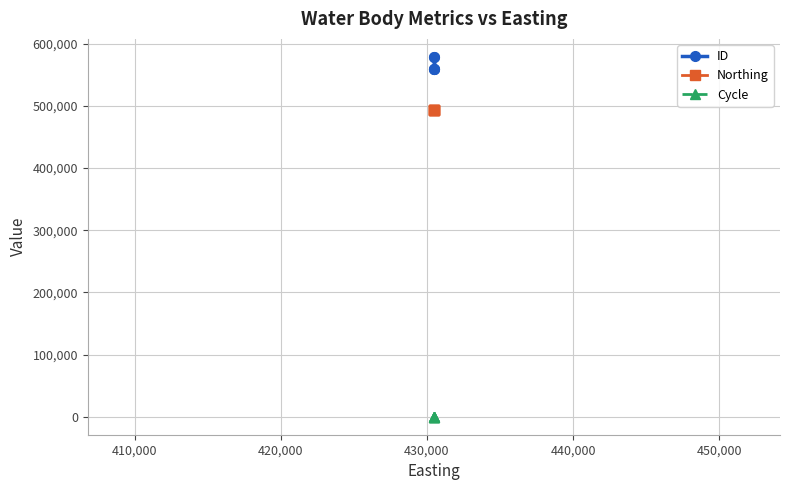

True or false: ID and Cycle intersect in this chart.

False